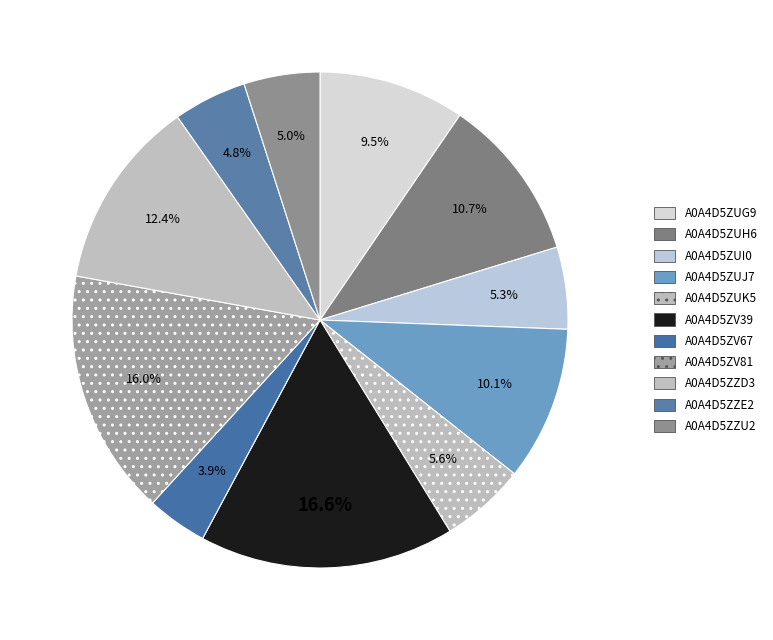

How many slices are in this pie chart?

11